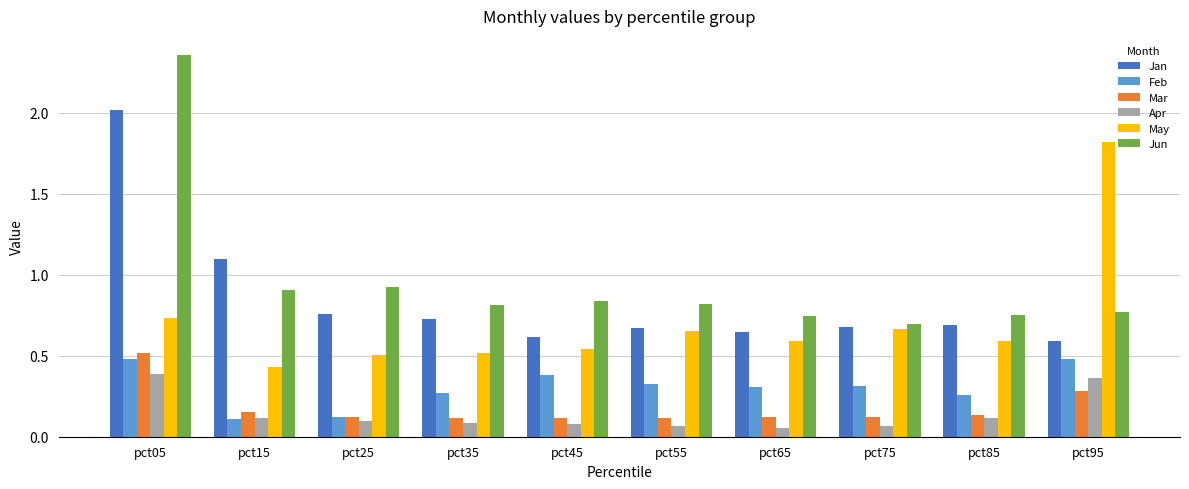

What is the sum of all Jan values?

8.5